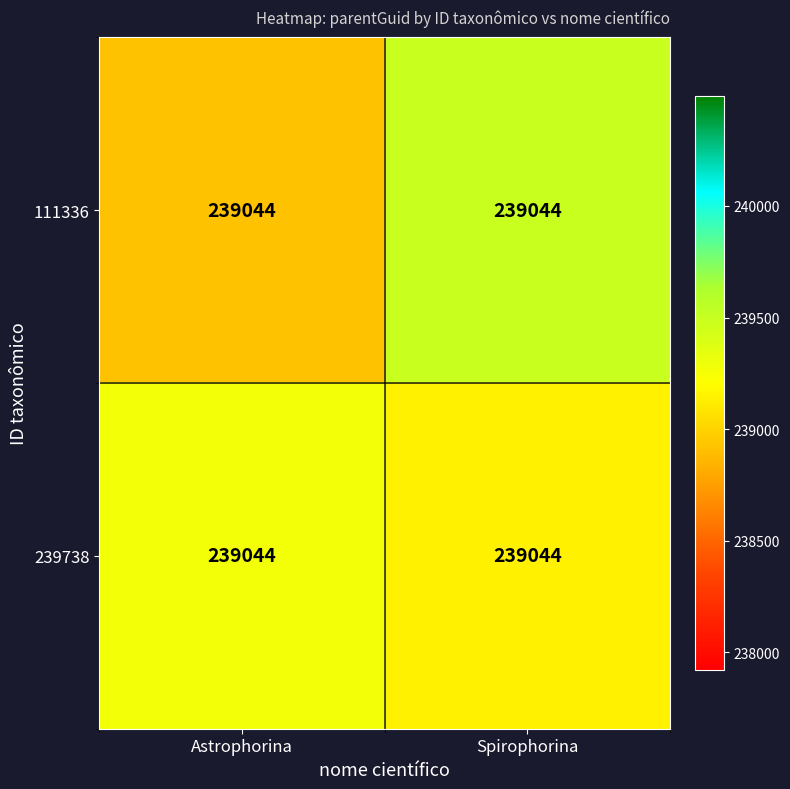

What is the total value across all series at Spirophorina?

478637.4